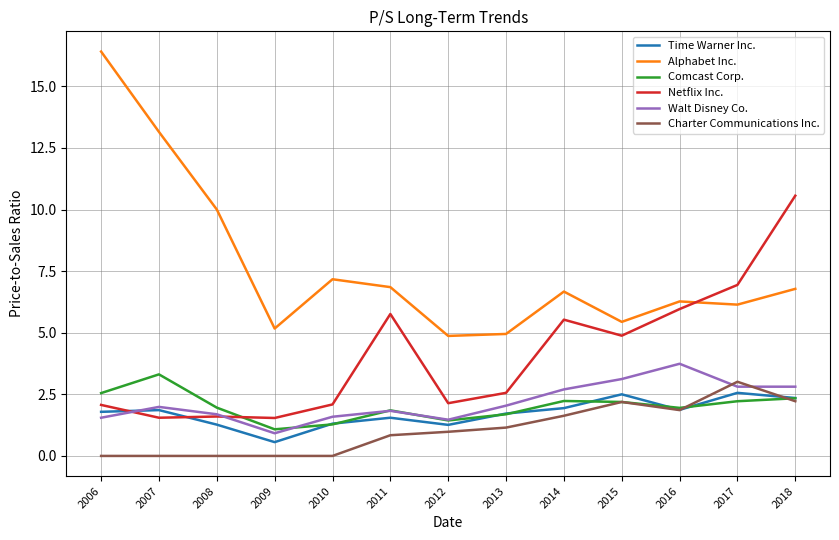

What value does the Netflix Inc. series have at 2009?

1.5